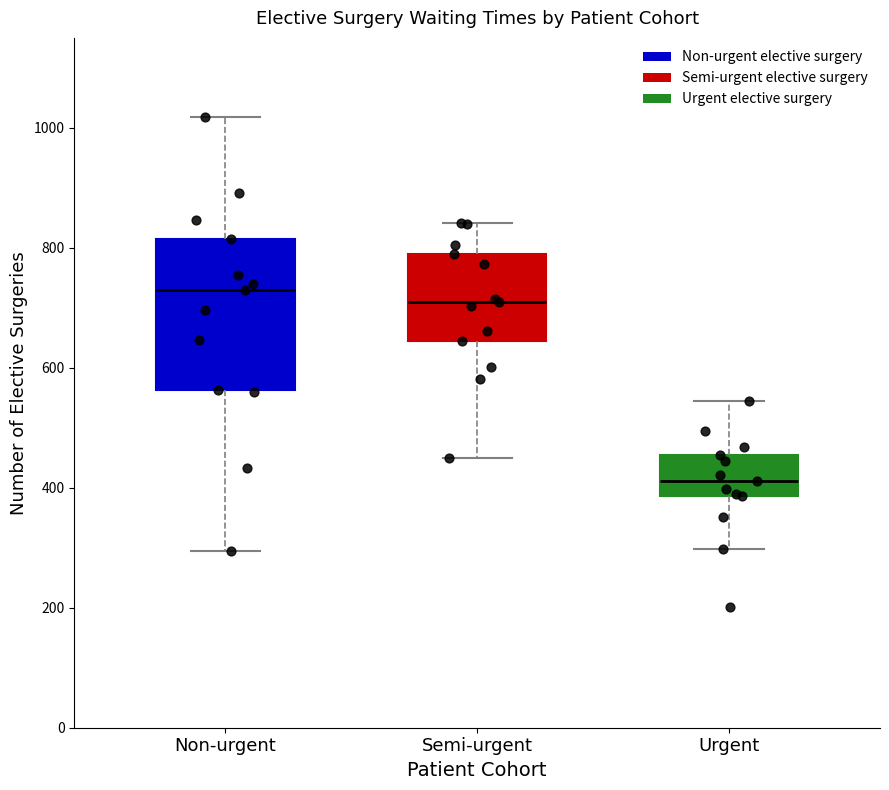

Where does the median line of the box for Non-urgent sit on the y-axis? The values are not printed on the chart, so give them approximately, as read against the axis.

740